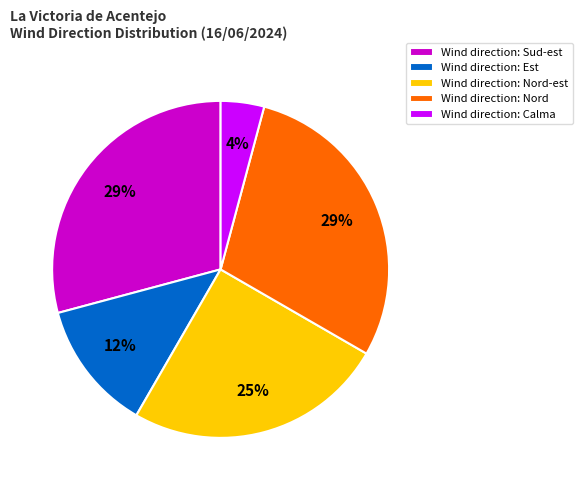

Does any single category account for the majority?

No